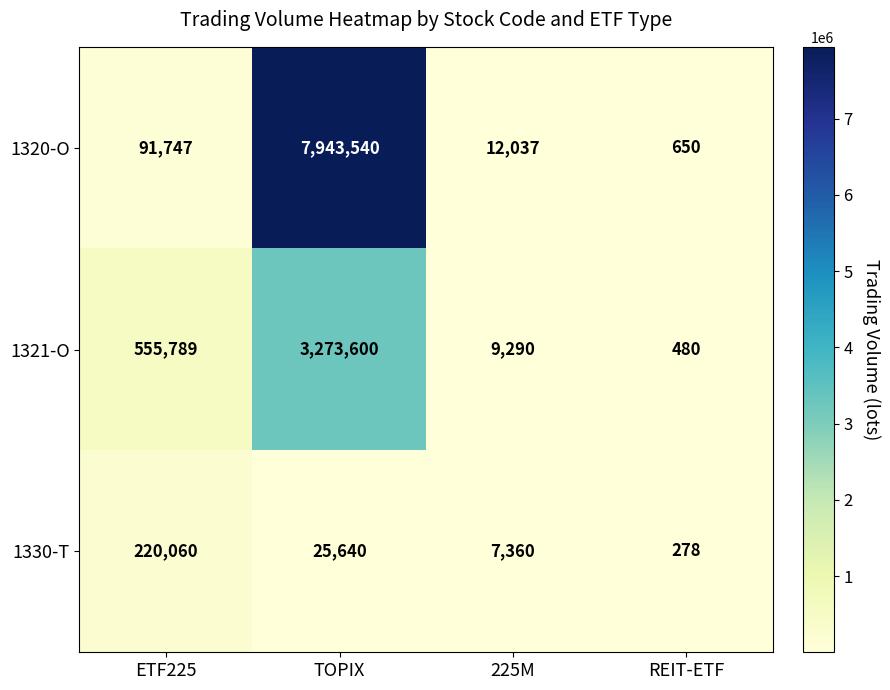

Which series has the largest range (max minus min)?

1320-O